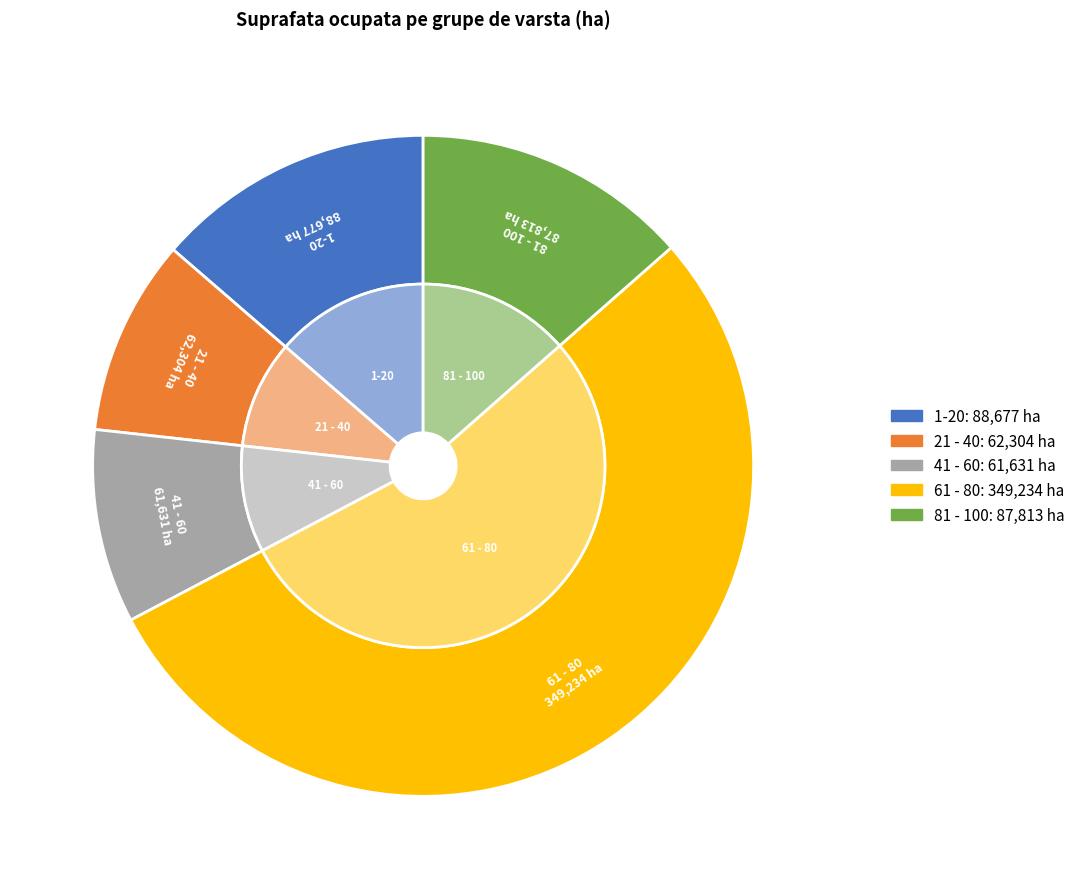

To the nearest percent, what is the difference between the largest and smallest slice percentages?

44%